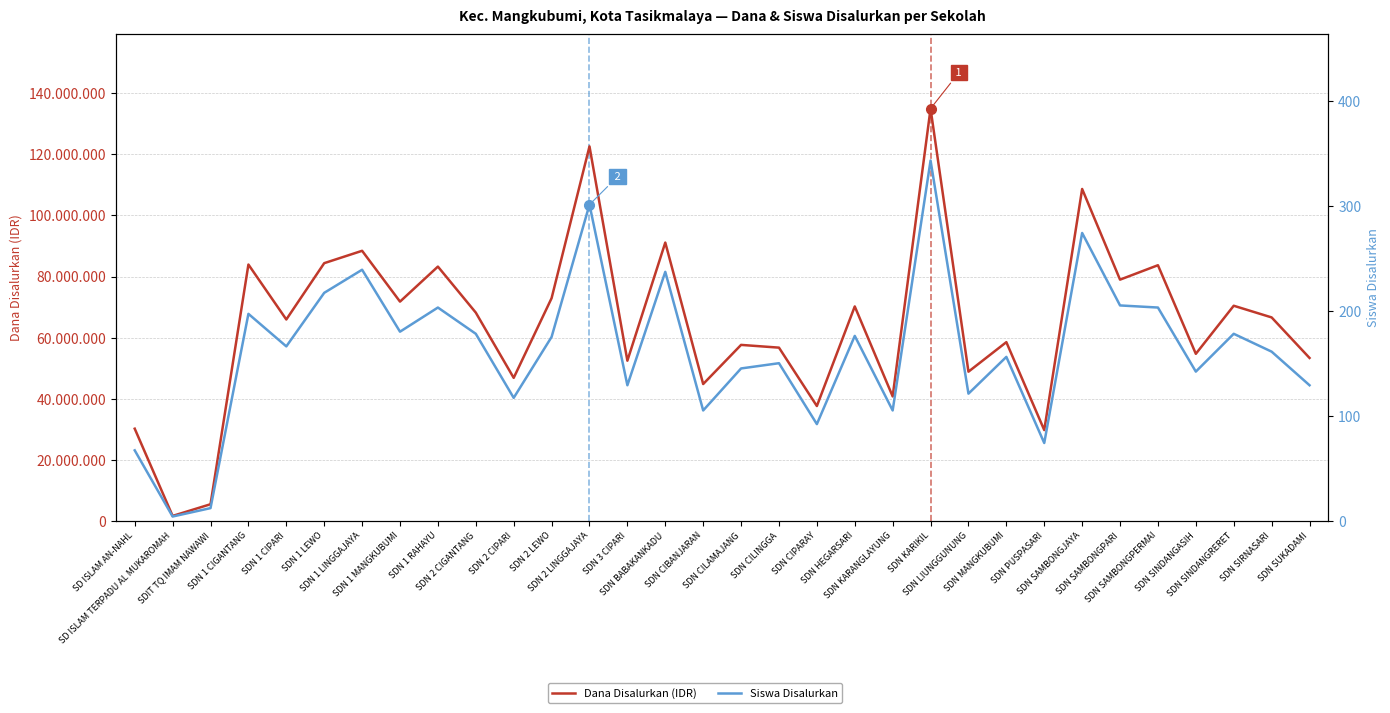

What is the difference between the second highest and minimum values in the Siswa Disalurkan series?

297